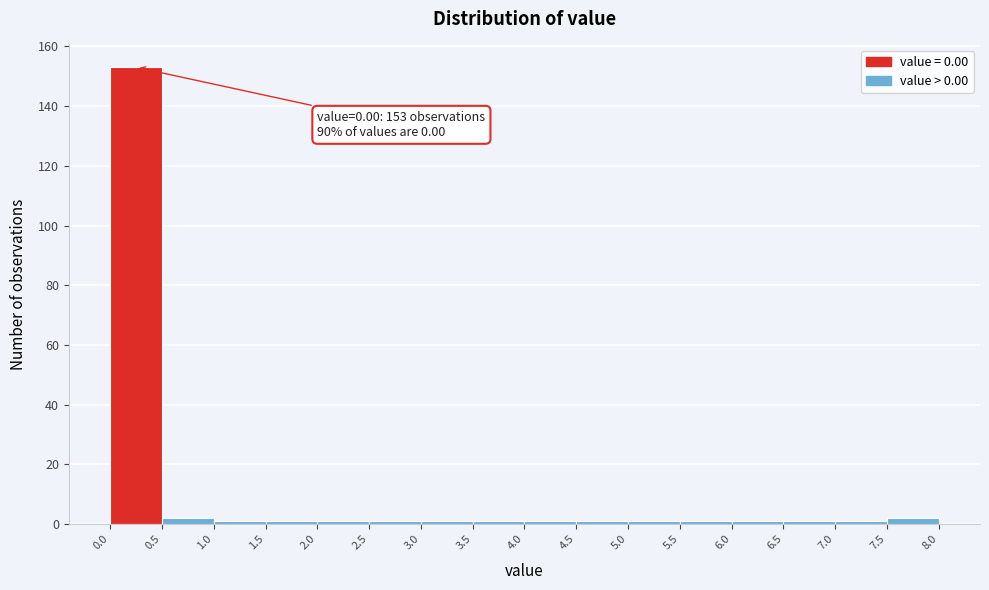

Which range on the x-axis has the tallest bar?

0.0 to 0.5